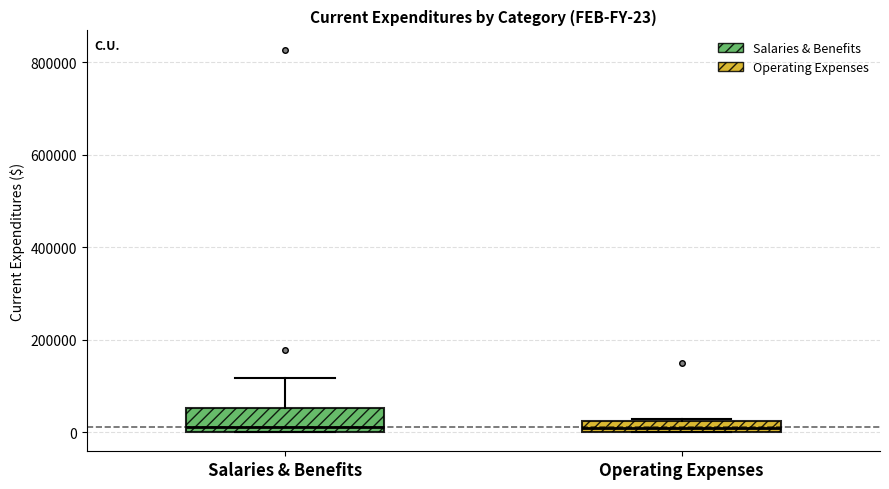

Which box is the tallest, from its lower edge to its upper edge?

Salaries & Benefits